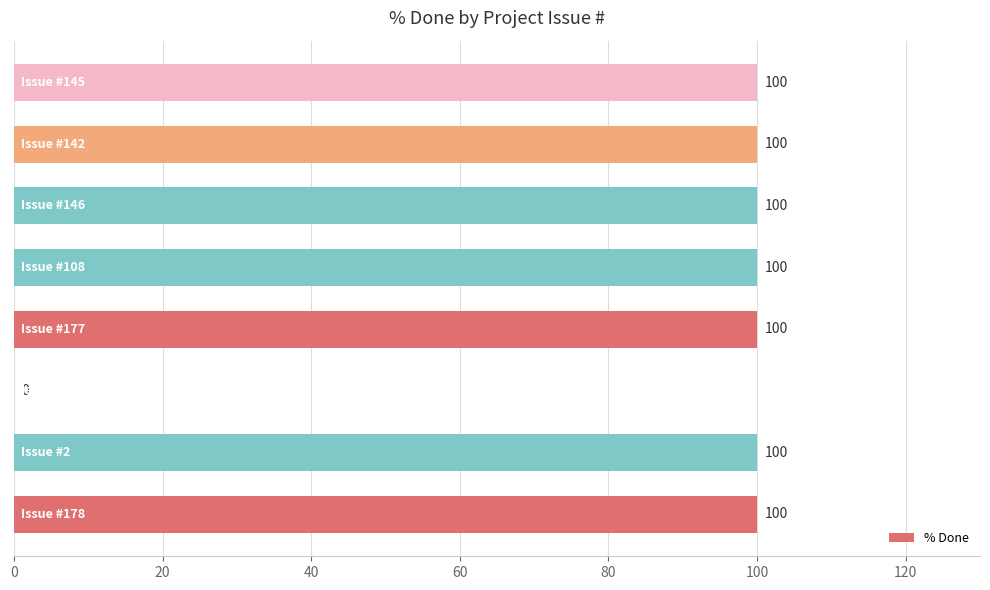

What is the sum of all values?

700